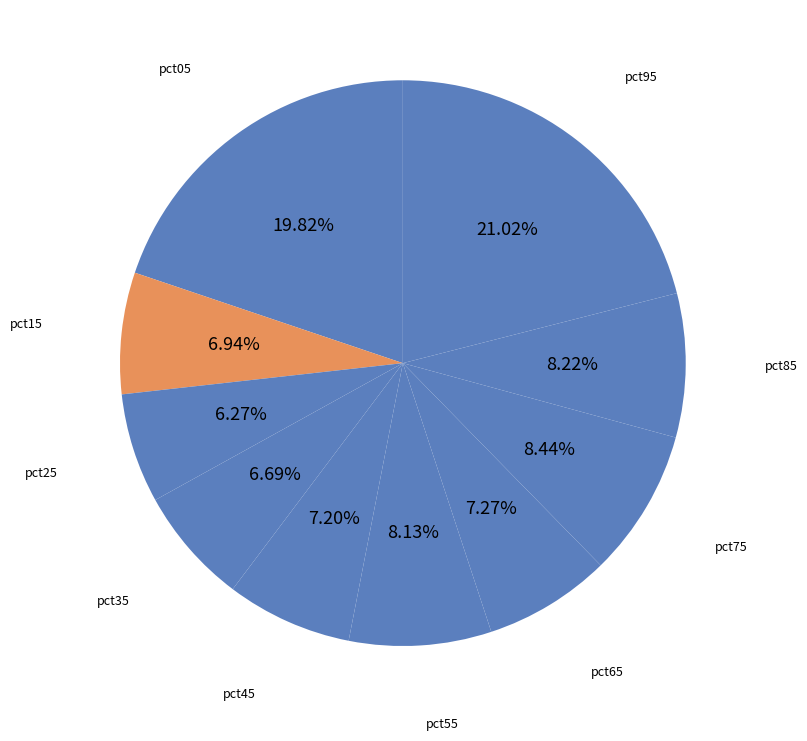

To the nearest percent, what is the average slice percentage?

10%